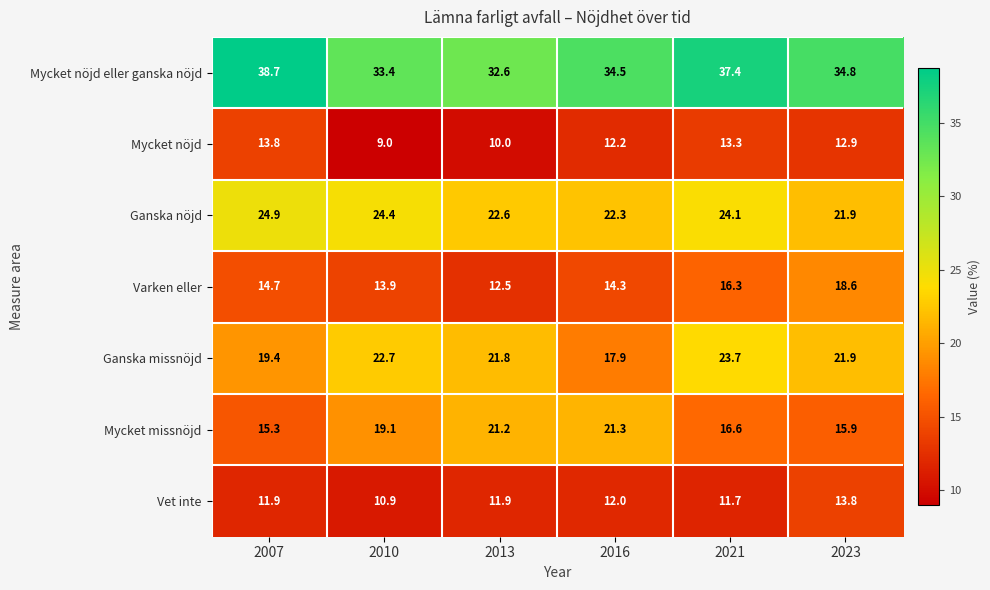

What is the sum of all Mycket missnöjd values?

109.4